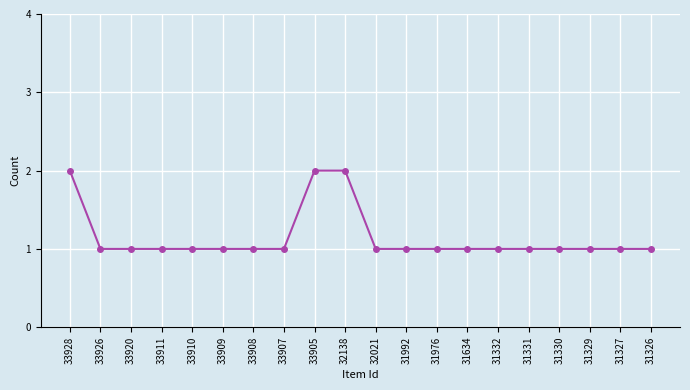

Between 31326 and 33928, which is larger?

33928